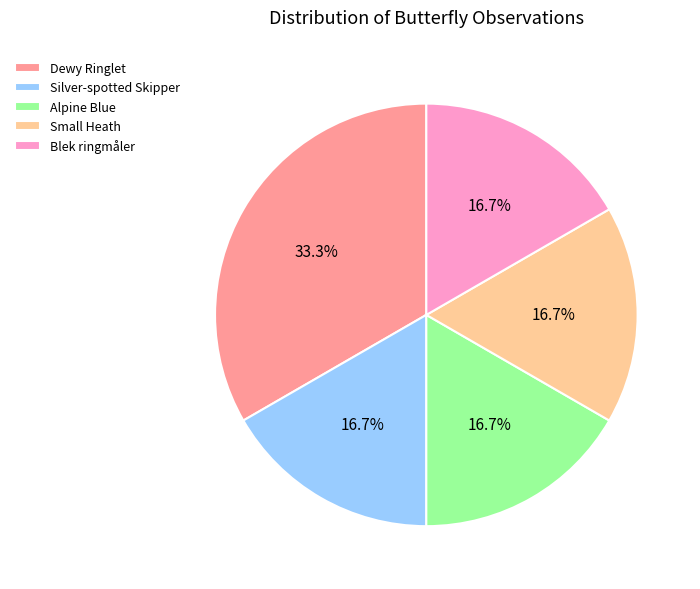

To the nearest percent, what is the combined percentage of Alpine Blue and Blek ringmåler?

33%